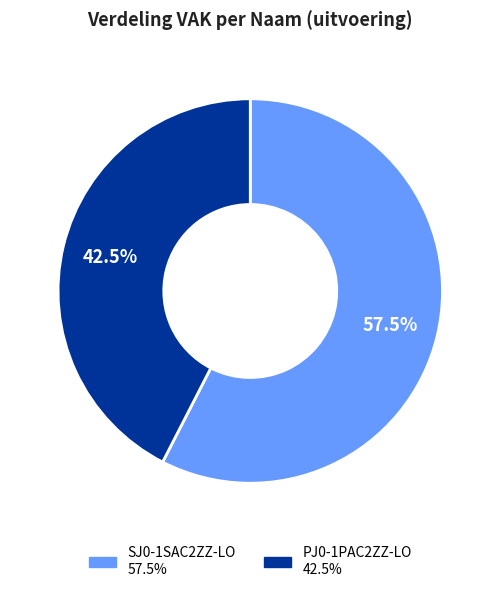

Which slice is the largest?

SJ0-1SAC2ZZ-LO